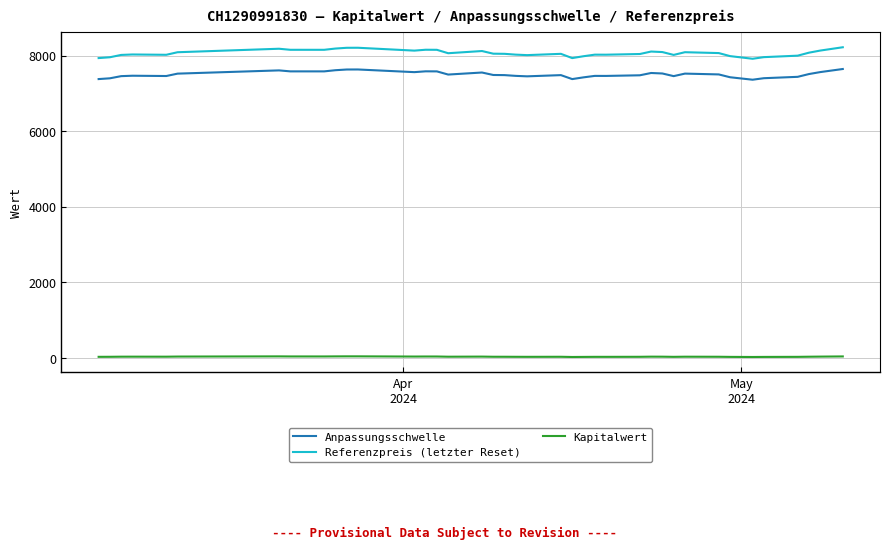

What is the maximum value shown in the chart?

8219.1